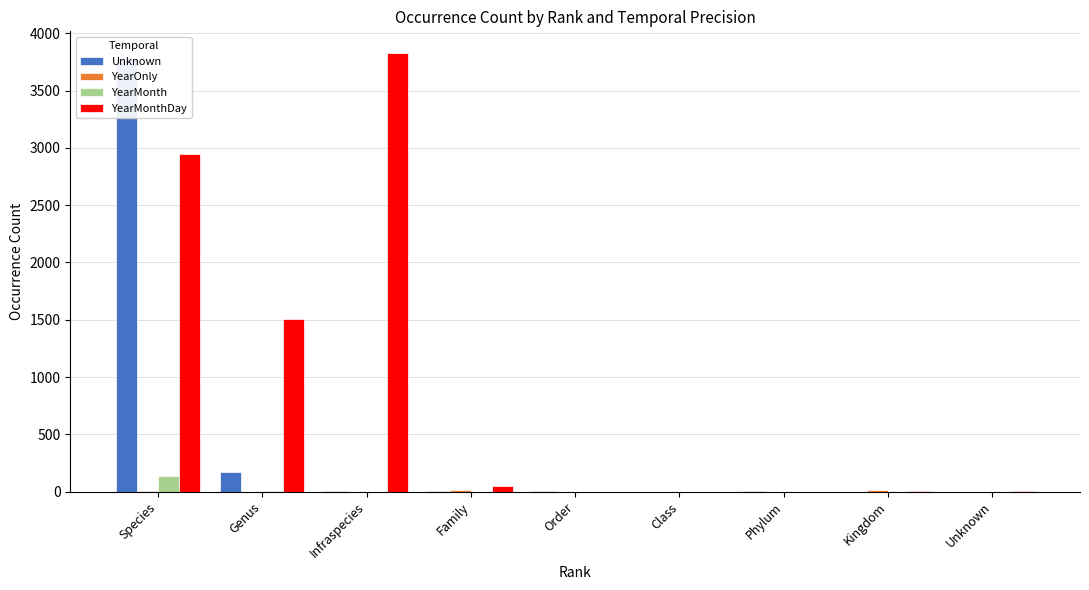

What is the sum of all YearMonthDay values?

8345